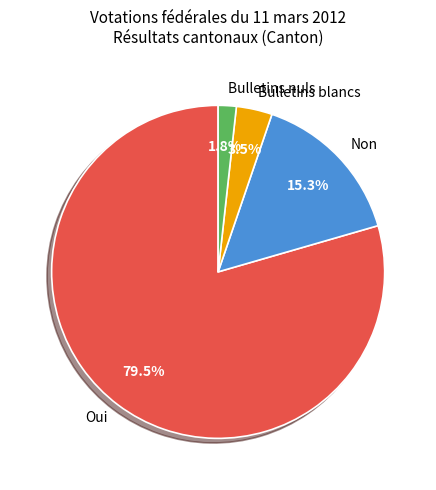

Is it true that Oui is 93% of the pie?

False